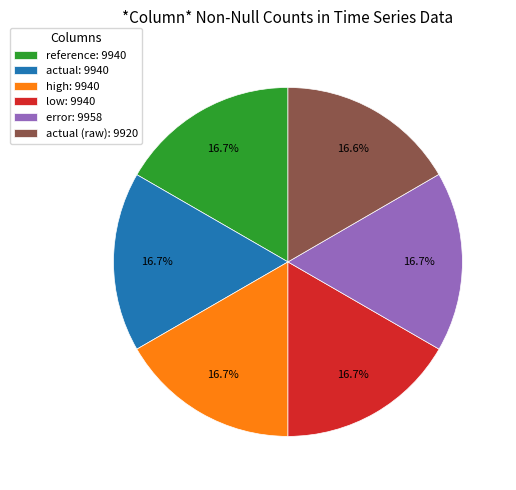

Does any single category account for the majority?

No